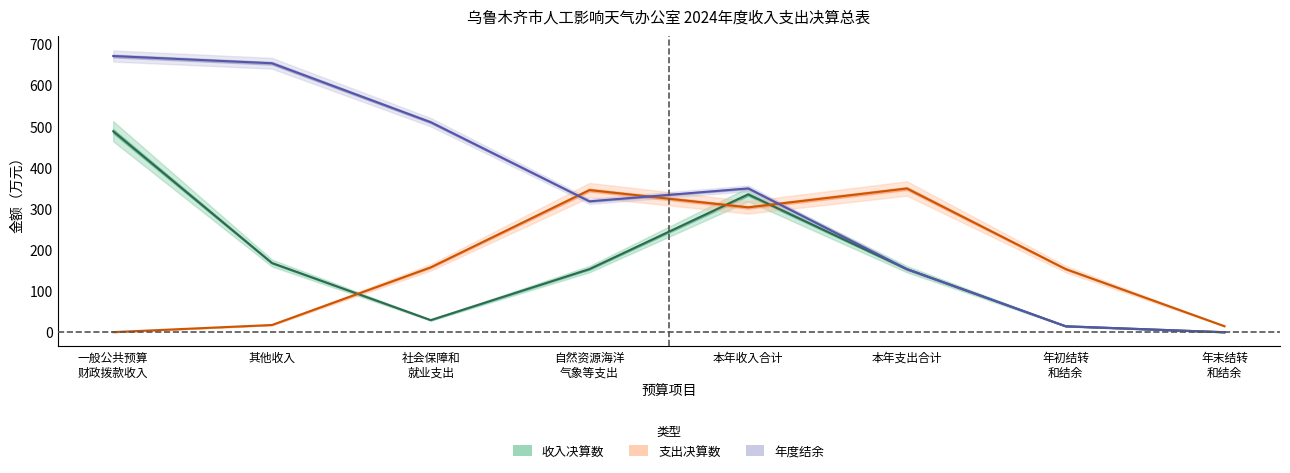

What is the minimum value for 年度结余（万元）?

0.4